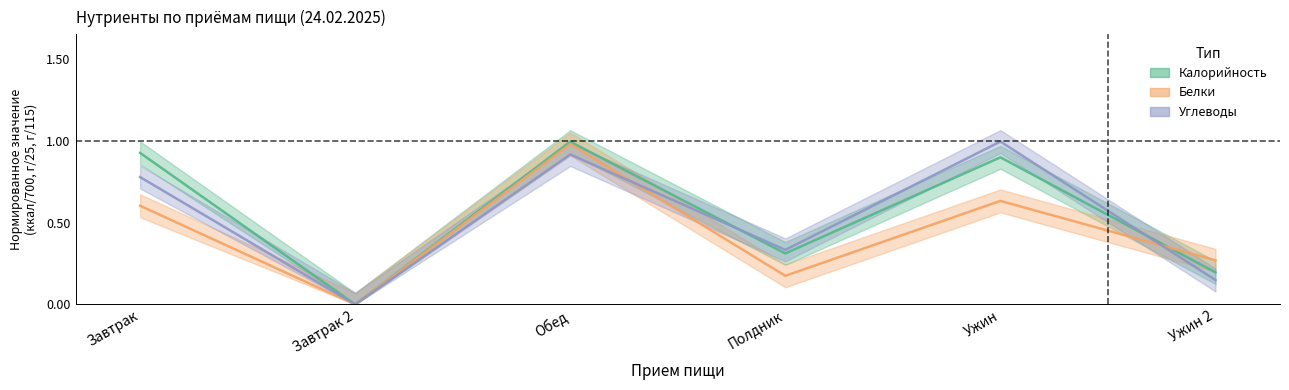

What is the difference between the maximum and minimum values in the Калорийность series?

1.0